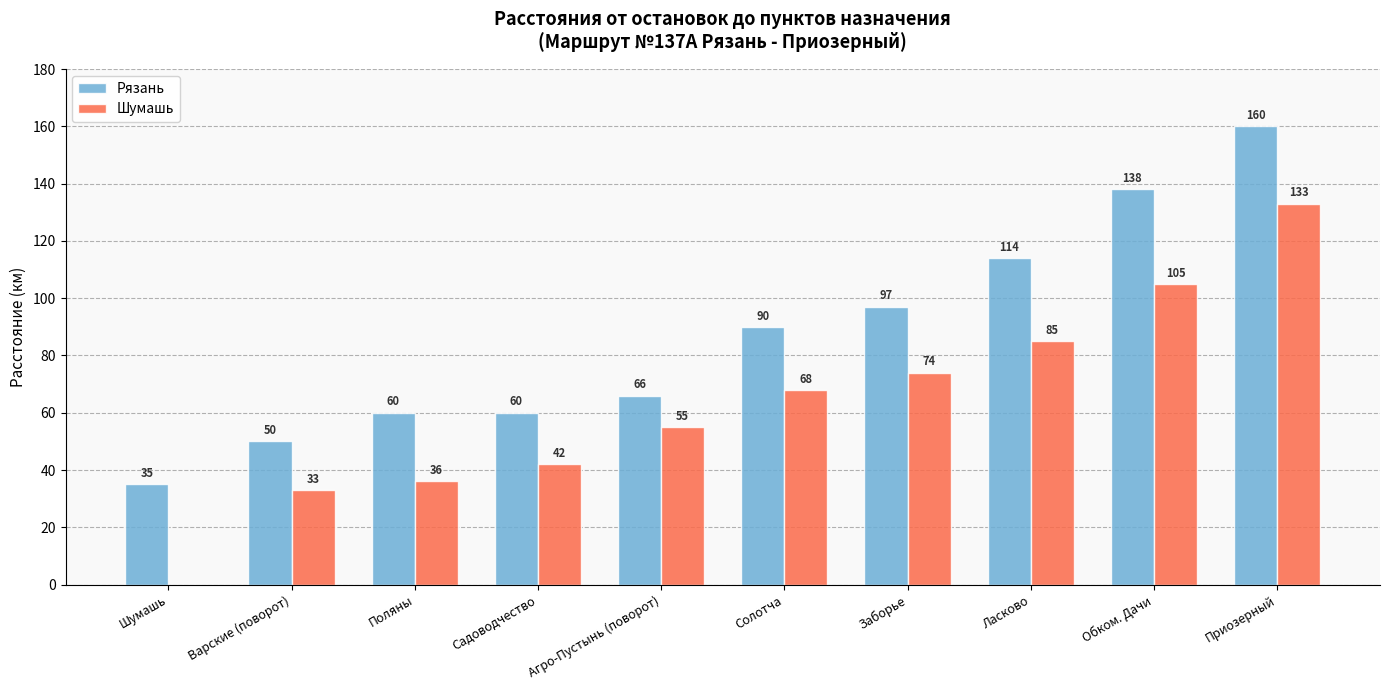

Which series has the largest range (max minus min)?

Шумашь